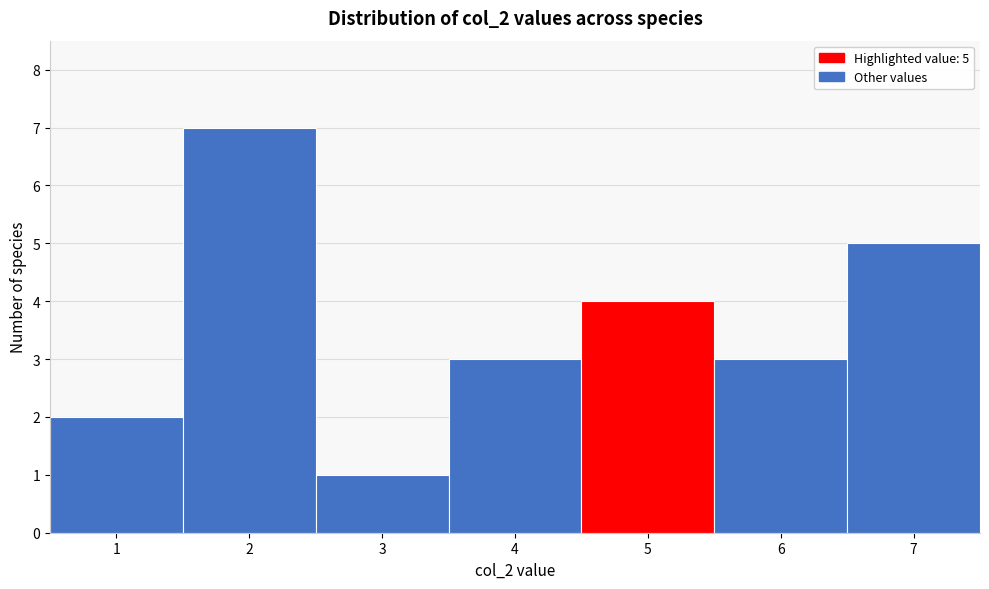

Over which range of the x-axis is the bar tallest?

1.5 to 2.5